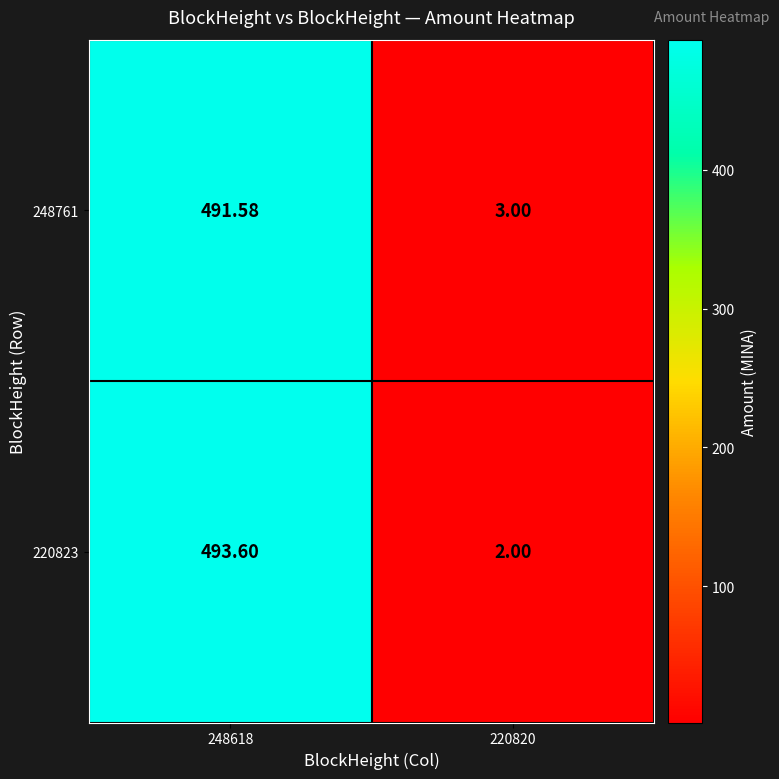

Is the value of 248761 at 248618 greater than the value of 220823 at 220820?

Yes